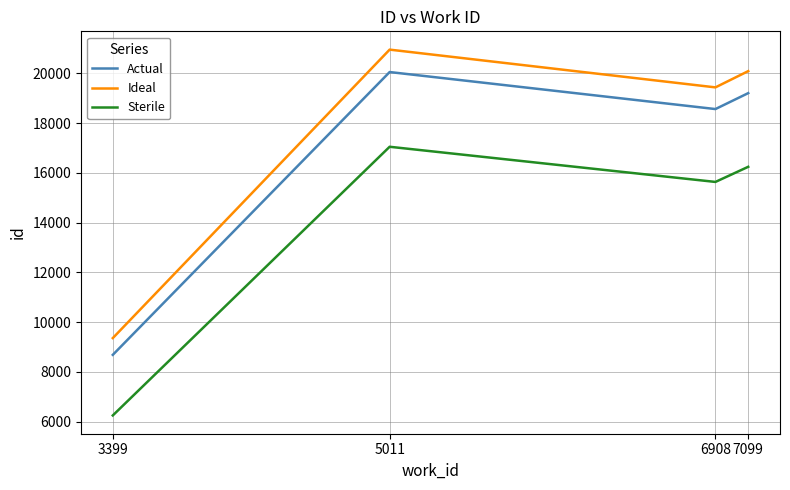

What is the difference between the second highest and second lowest values in the Ideal series?

652.8